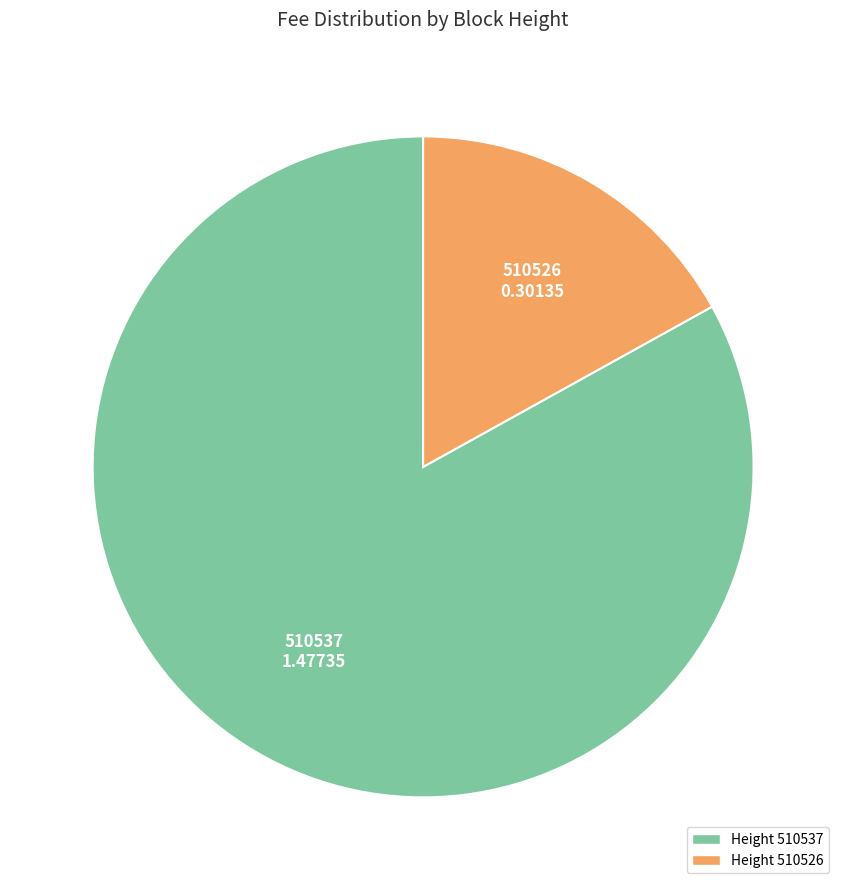

Count the number of slices in the pie.

2